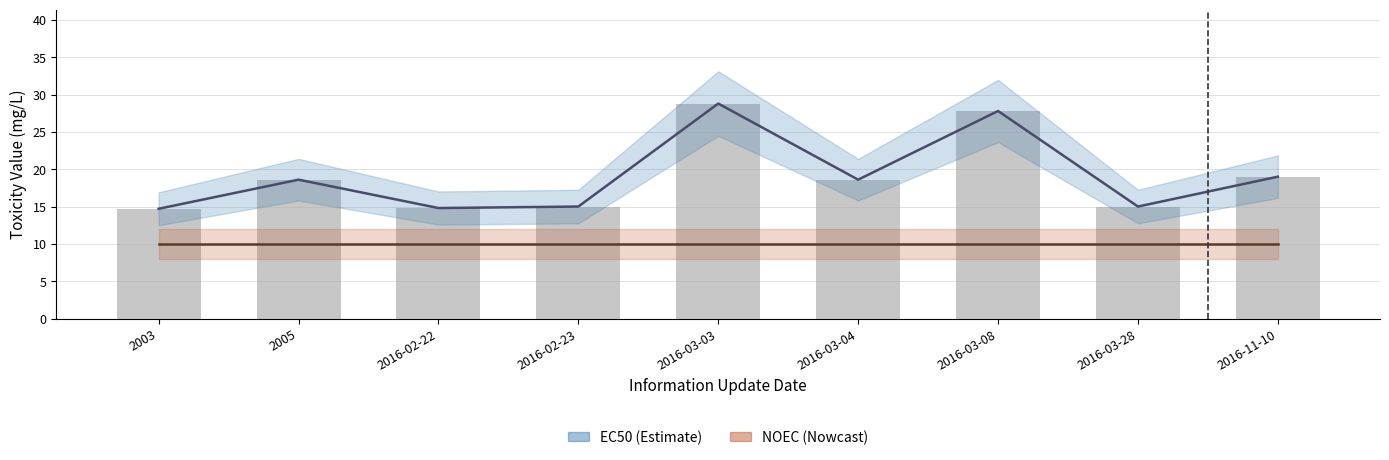

Does the chart contain any negative values?

No